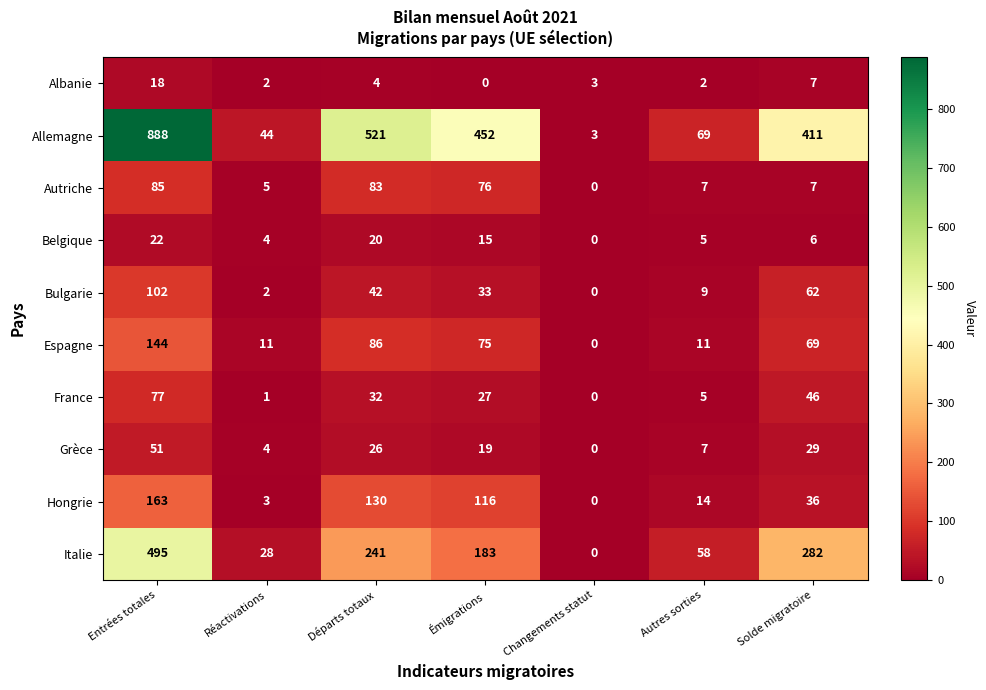

At which label does Autriche reach its minimum?

Changements statut